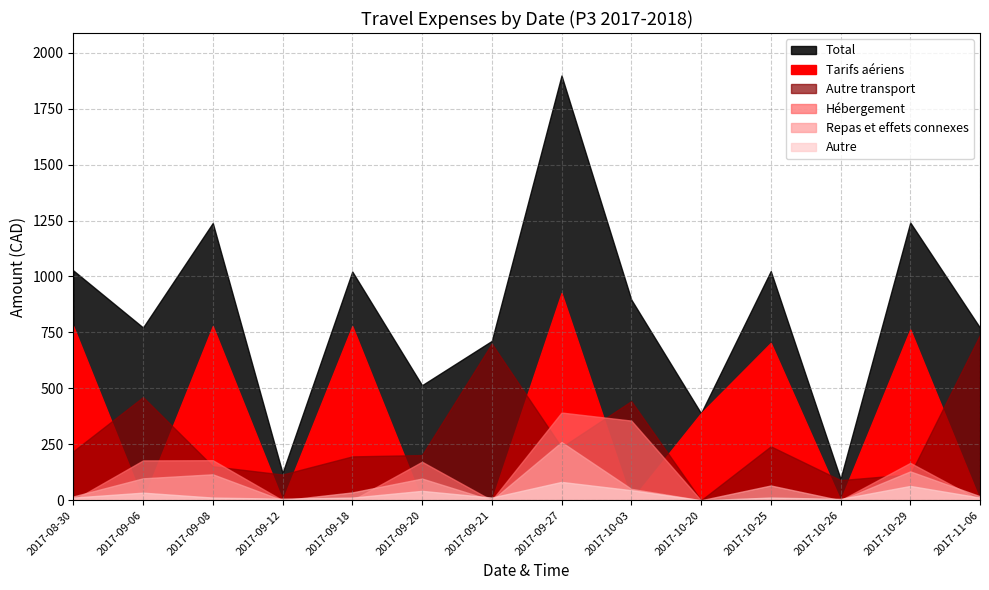

Count the number of categories in the chart.

14